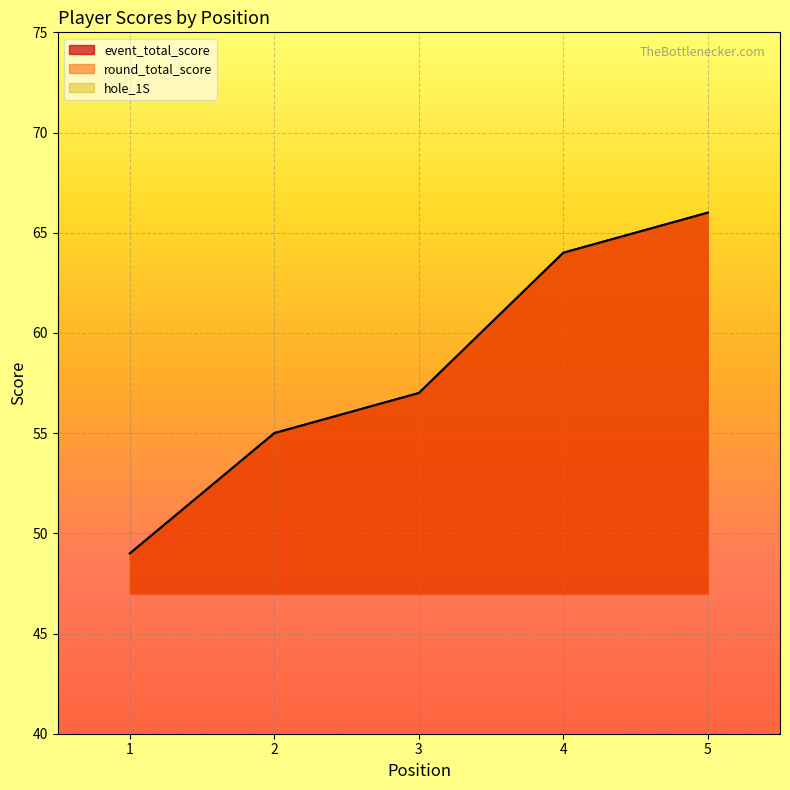

Rank the categories by event_total_score value from highest to lowest.

5, 4, 3, 2, 1